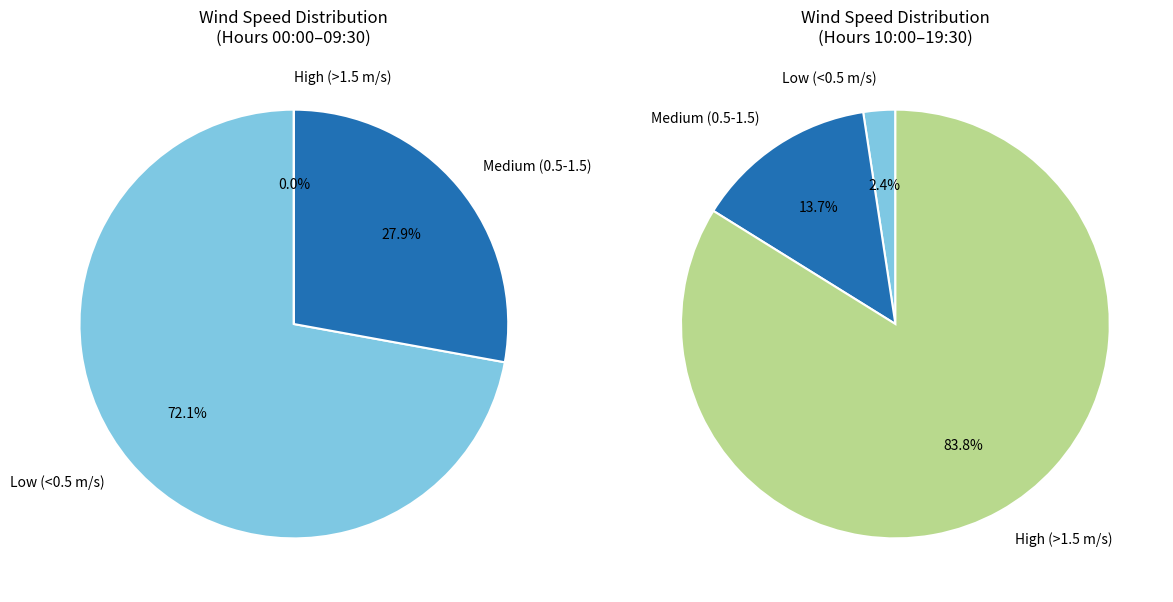

True or false: 16:00 accounts for 12% of the total.

False